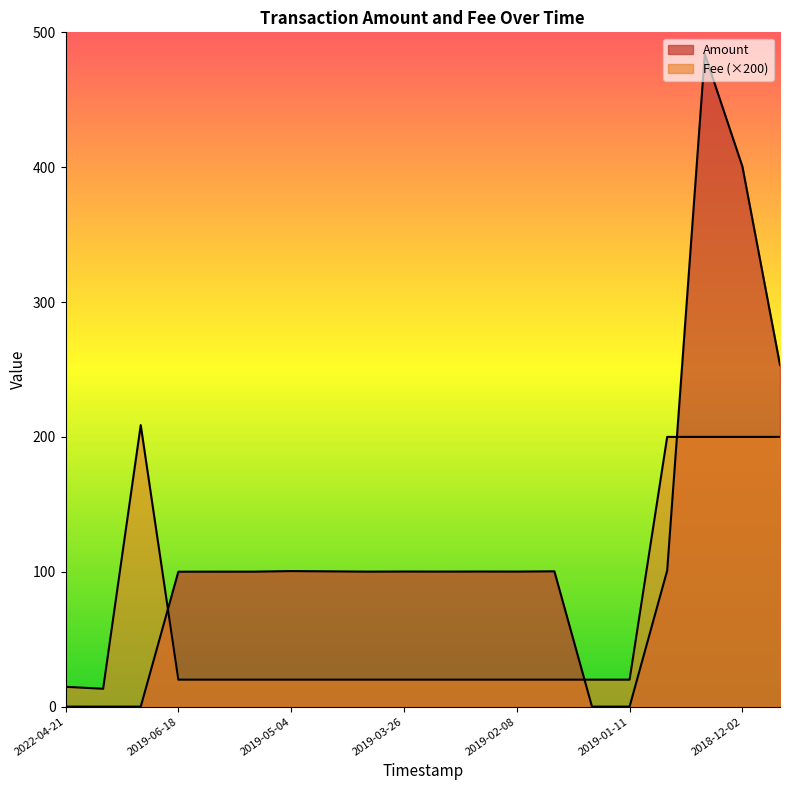

What position from the left is 2019-06-18?

4